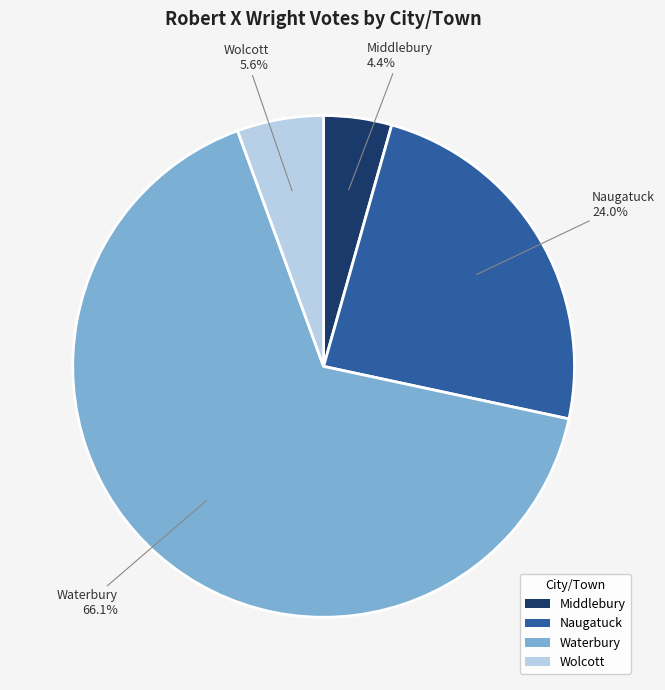

Count the number of slices in the pie.

4